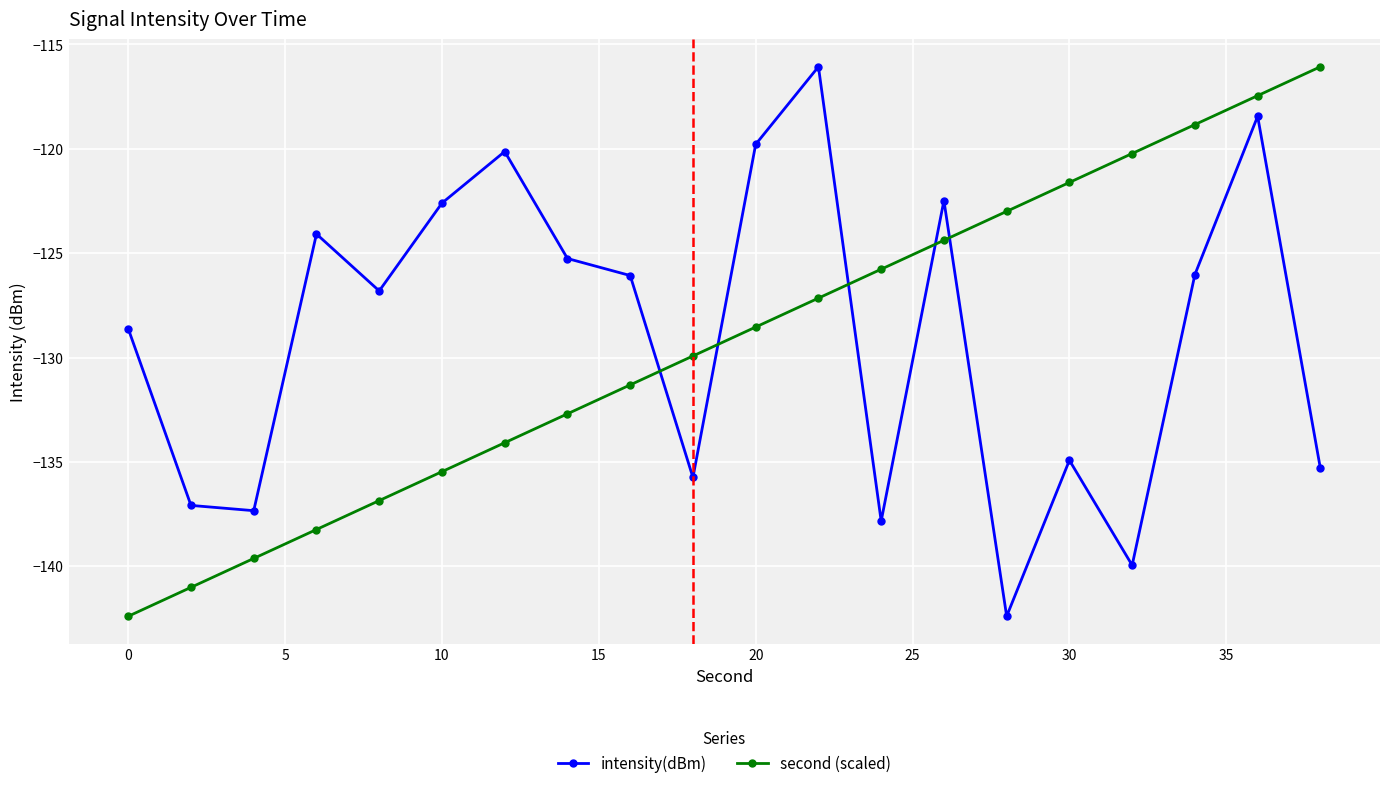

How many intersections are there between intensity(dBm) and second (scaled)?

5